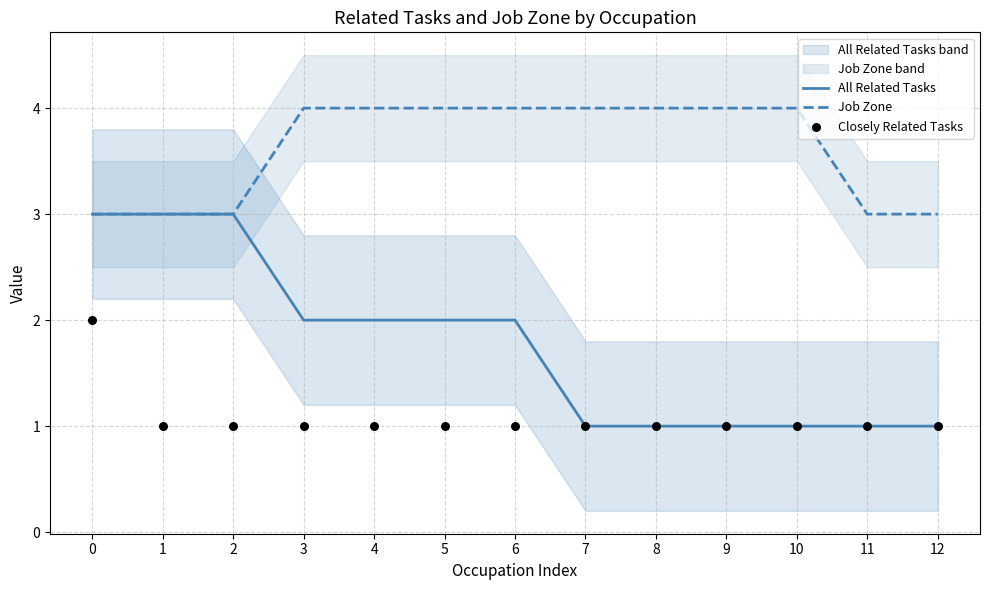

What are all the series names shown in the legend?

All Related Tasks, Job Zone, Closely Related Tasks